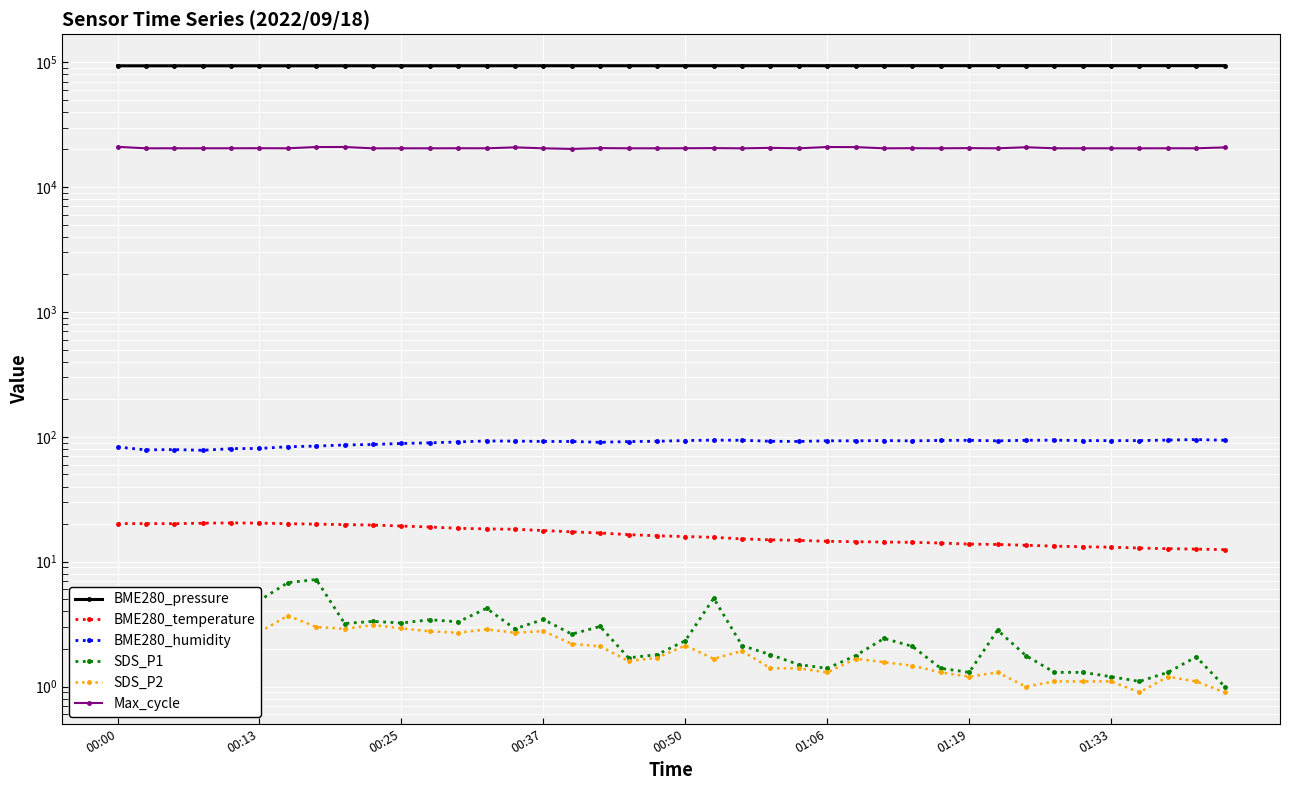

Which series has the largest total across all categories?

BME280_pressure